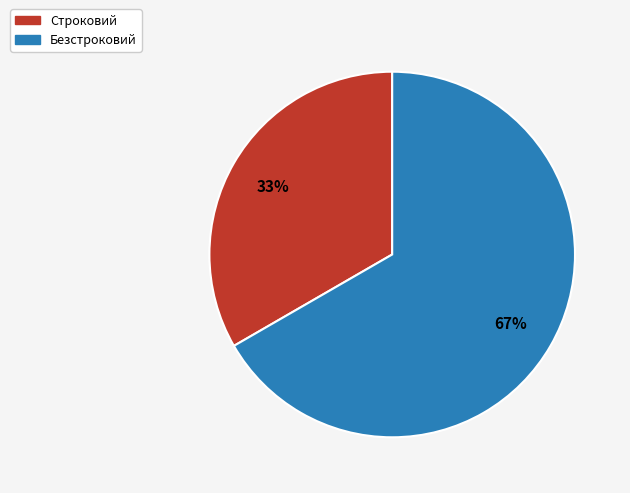

What is the smallest slice in the pie chart?

Строковий